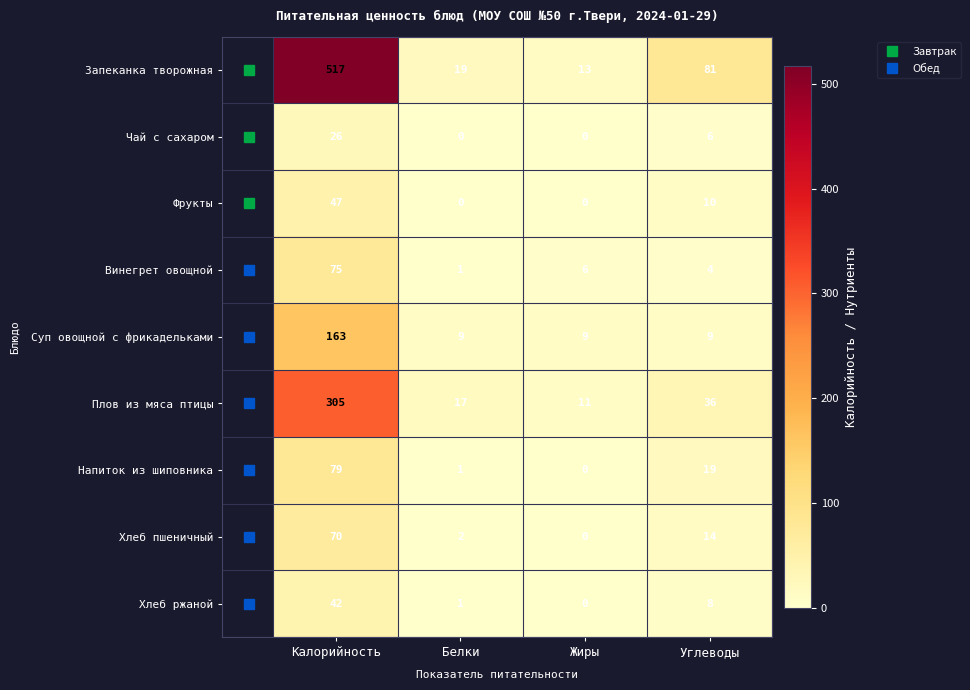

How many series are shown in this chart?

9